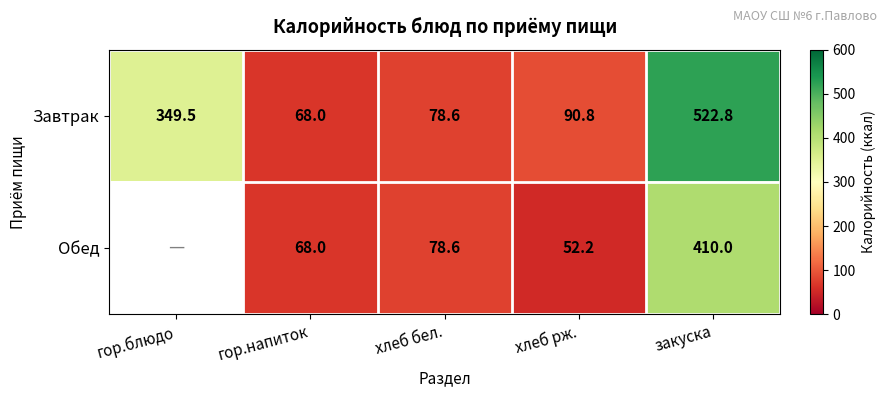

What is the sum of the Обед values at хлеб рж. and хлеб бел.?

130.8